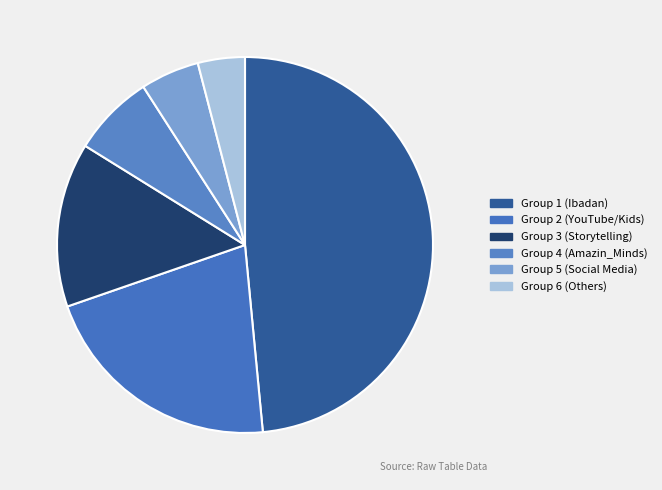

Does any single category account for the majority?

No